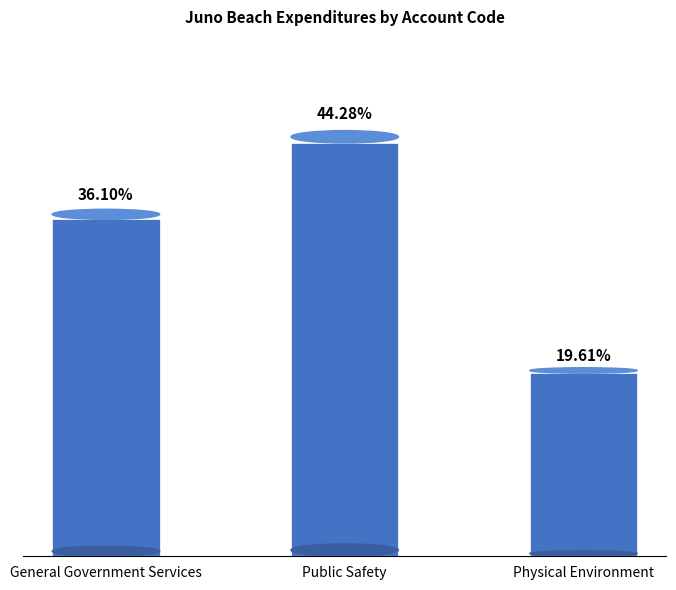

List the labels in order of value, largest first.

Public Safety, General Government Services, Physical Environment